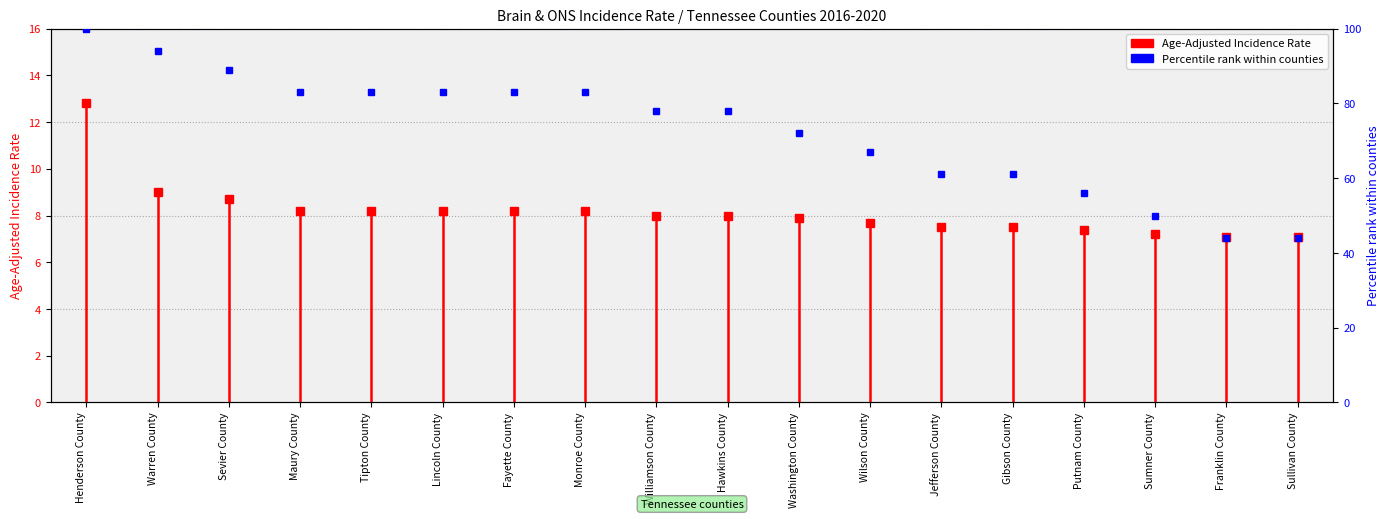

What is the label of the 9th point from the left?

Williamson County